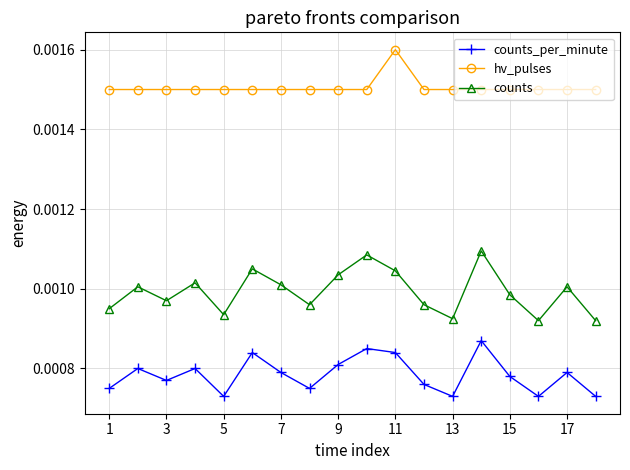

How many interior local peaks does the counts_per_minute series have?

6